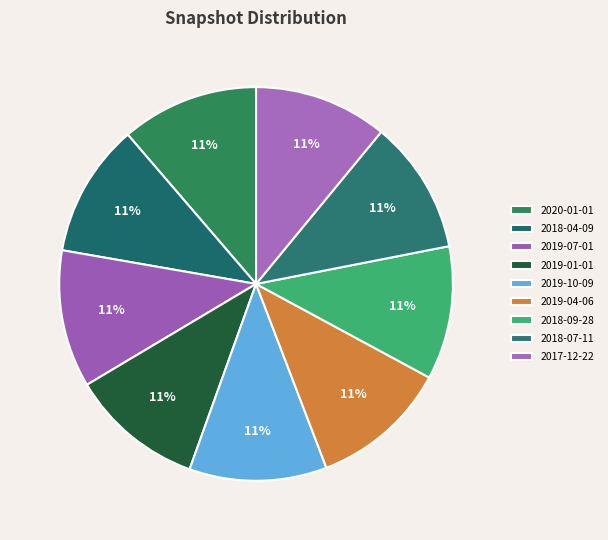

Does 2019-04-06 represent more than half of the total?

No